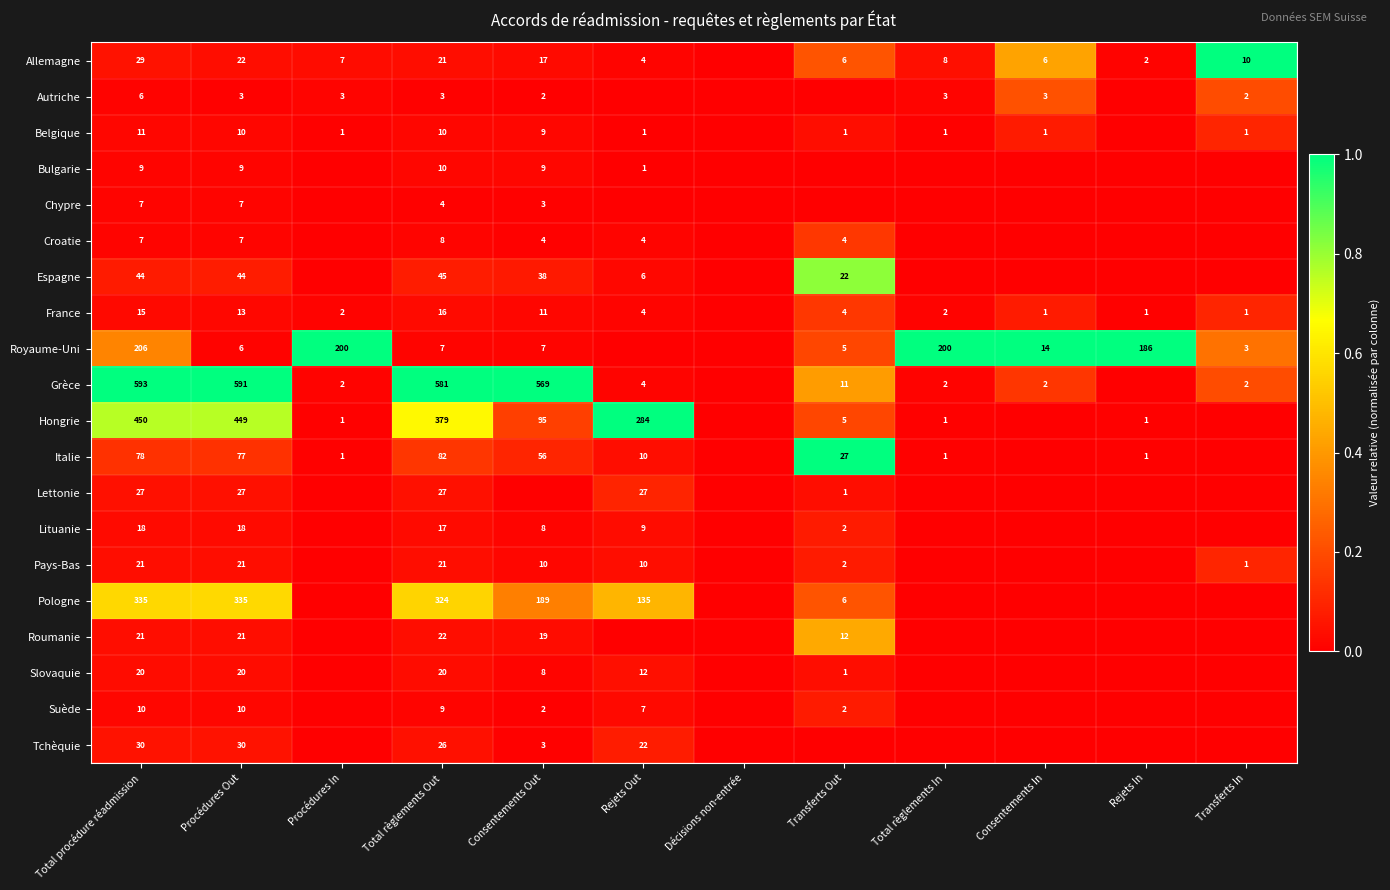

What is the total value across all series at Procédures In?

1.1